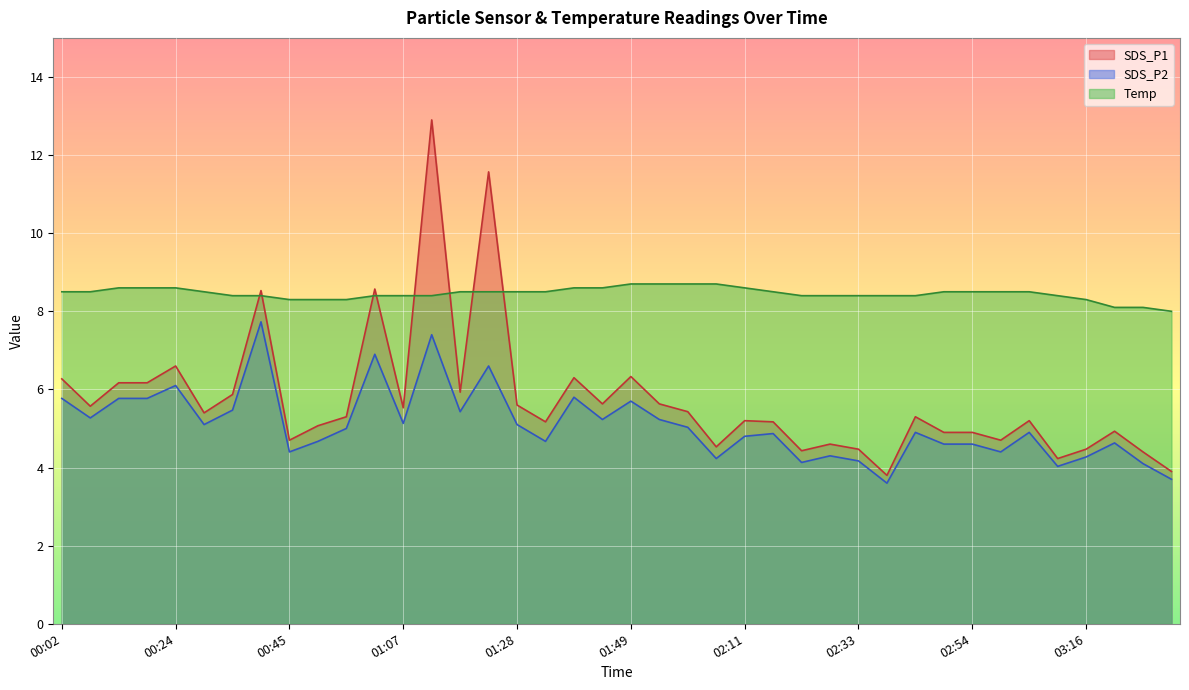

What are all the series names shown in the legend?

SDS_P1, SDS_P2, Temp